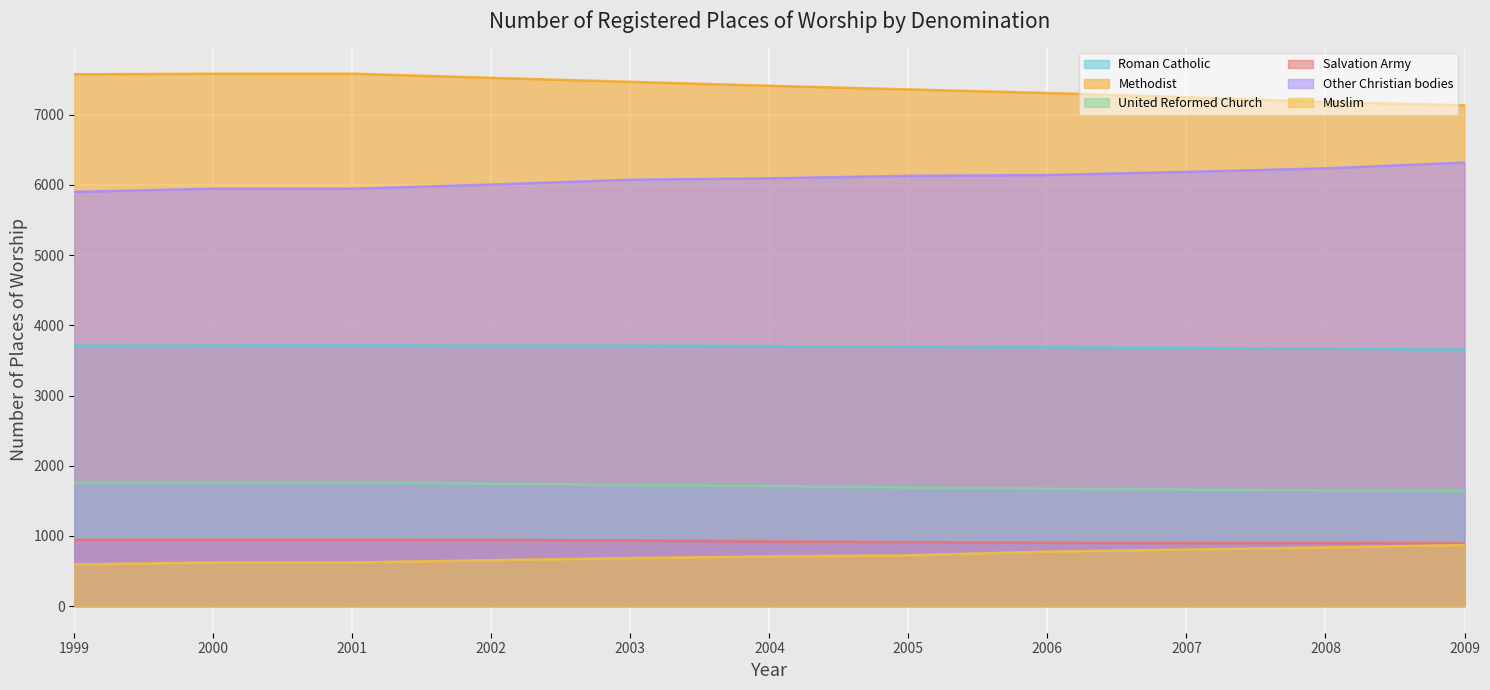

At which category is the sum across all series the highest?

2003